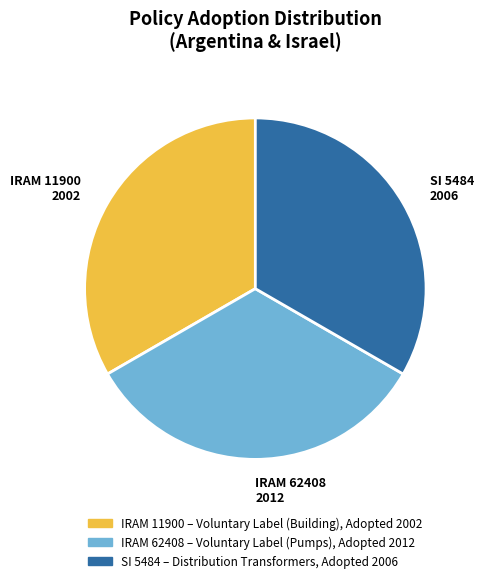

Do IRAM 11900 2002 and SI 5484 2006 together represent more than half of the pie?

Yes